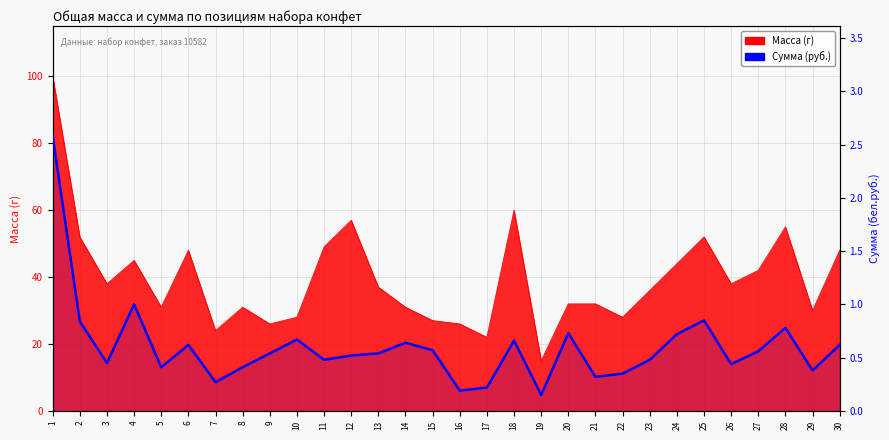

Does the chart display data point markers on the line(s)?

No